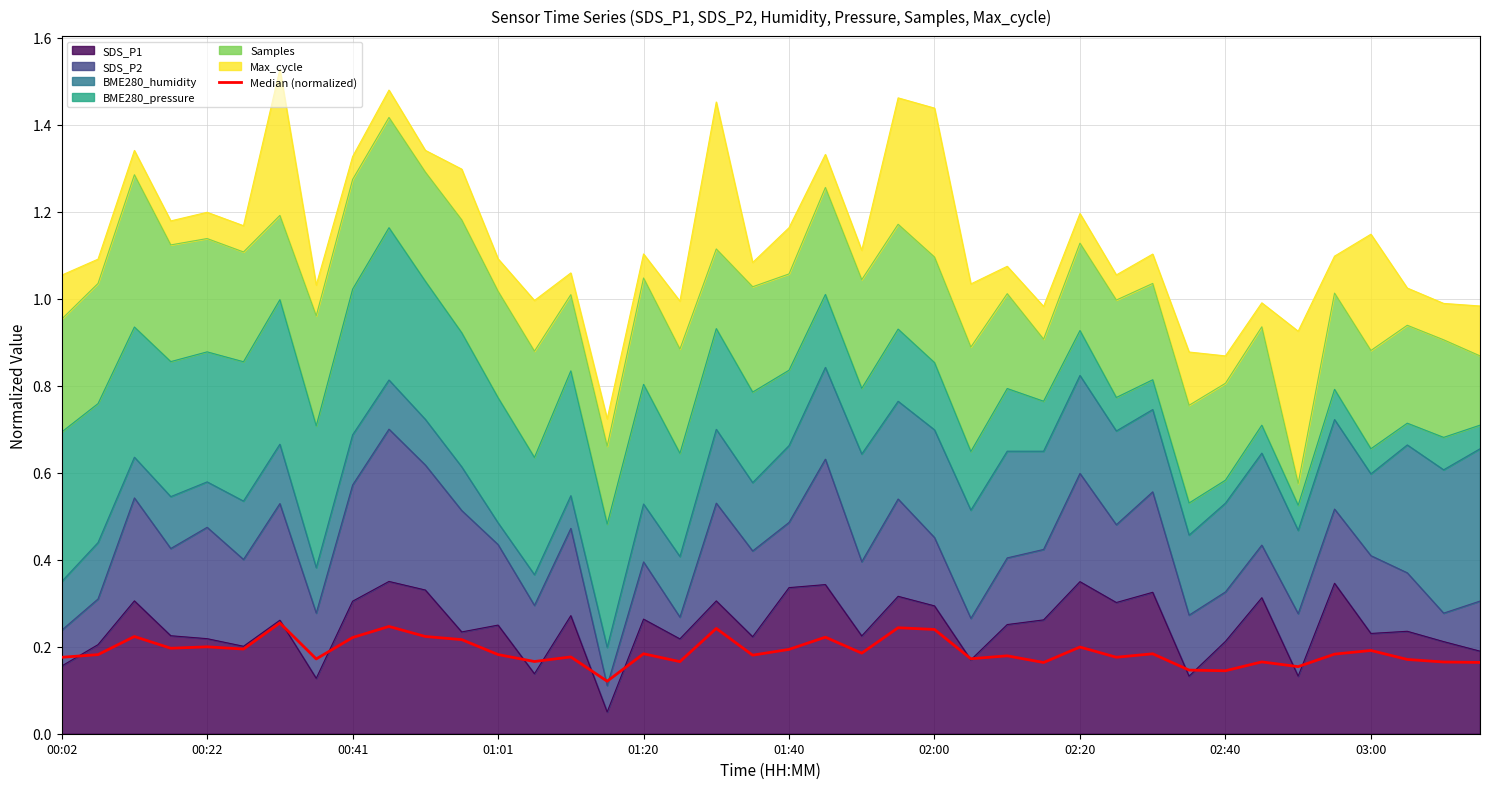

How many lines are shown in the chart?

1